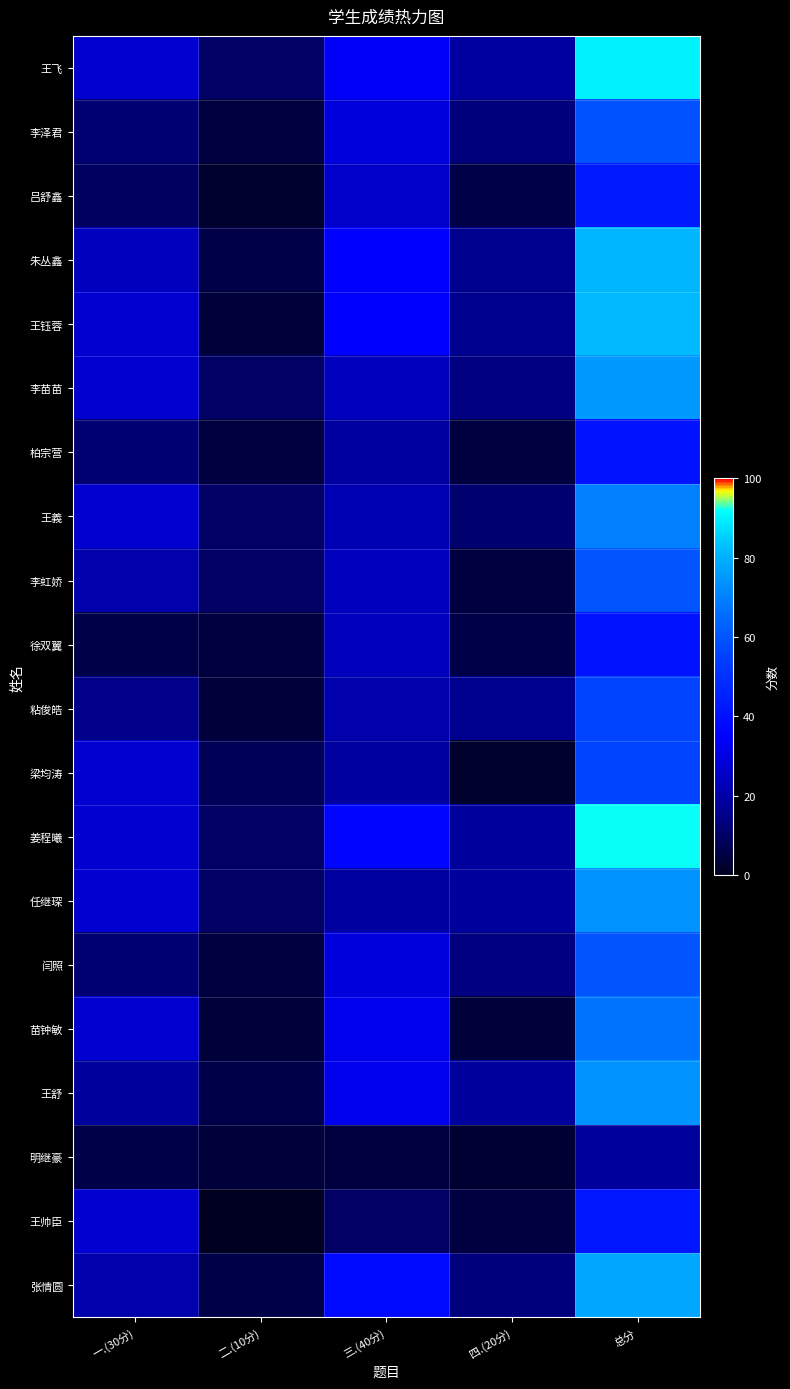

List the series in order of their peak value, highest first.

姜程曦, 王飞, 王钰蓉, 朱丛鑫, 张情圆, 李苗苗, 任继琛, 王舒, 王義, 苗钟敏, 李虹娇, 闫照, 李泽君, 粘俊皓, 梁均涛, 吕舒鑫, 王帅臣, 柏宗营, 徐双翼, 明继豪